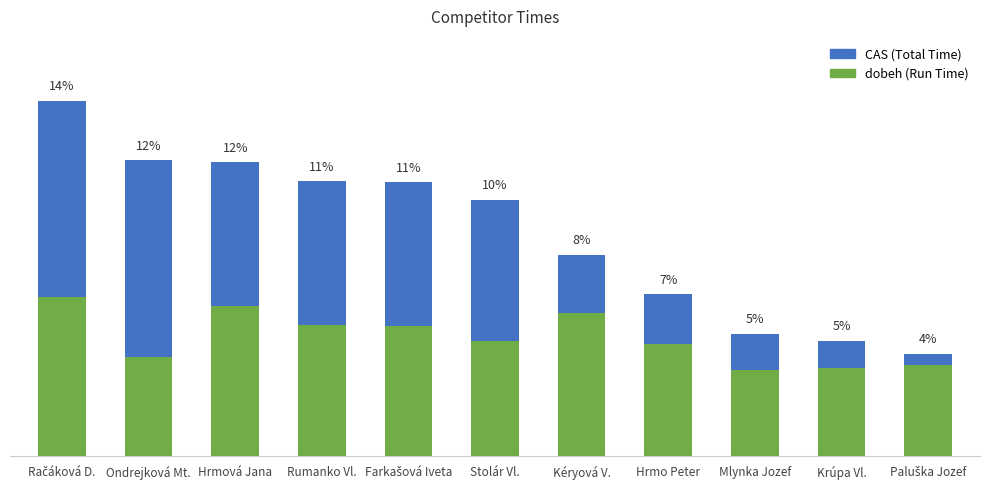

Which series changed the most between Stolár Vl. and Mlynka Jozef?

CAS (Total Time)